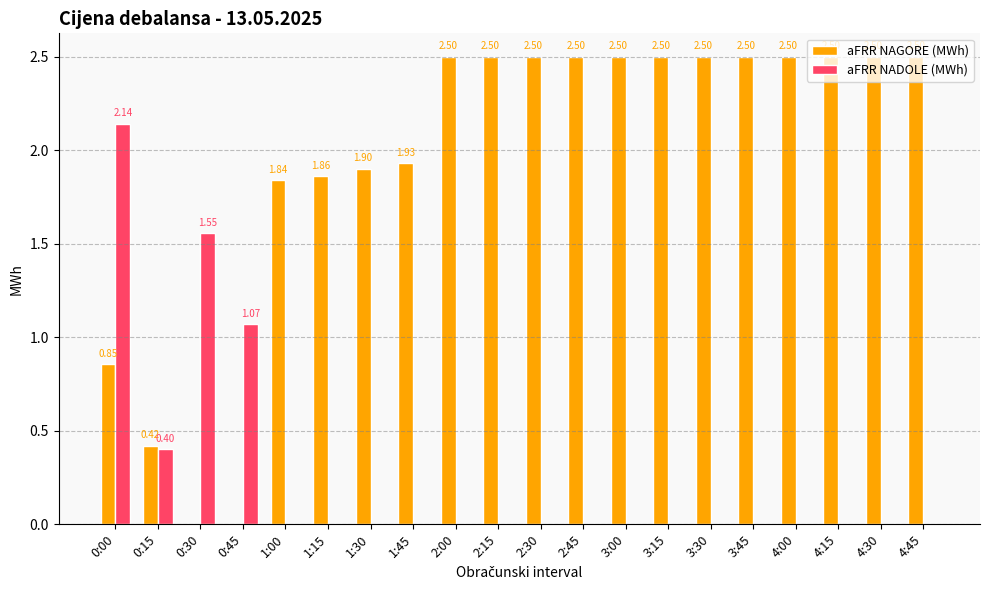

Between 1:30 and 2:30, which series saw the biggest shift?

aFRR NAGORE (MWh)